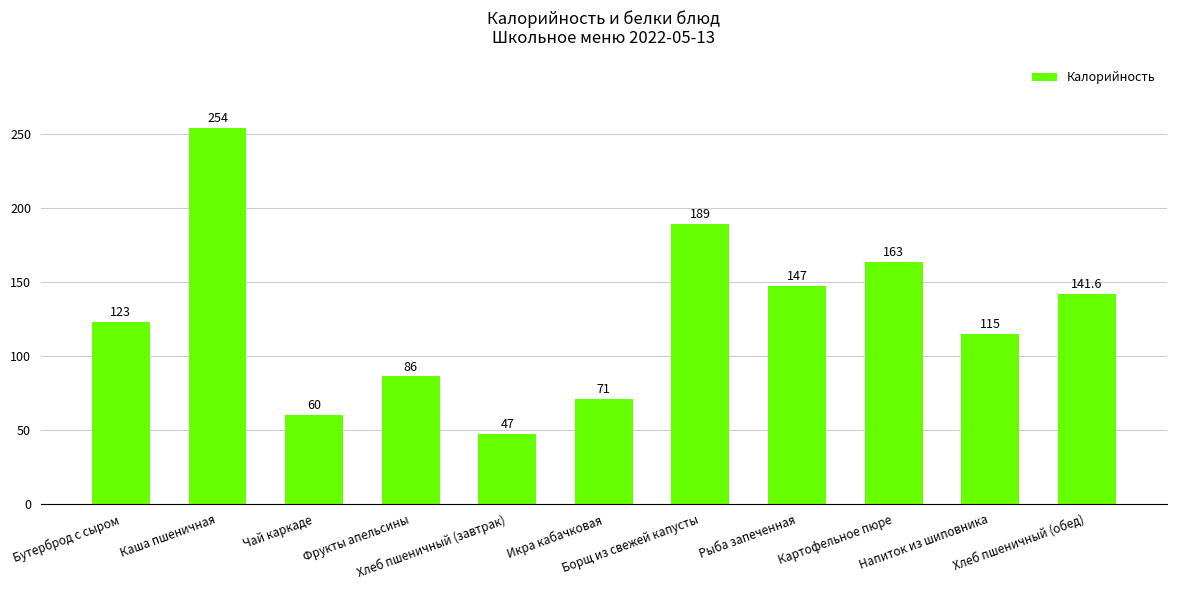

True or false: the data shows 123.0 at Бутерброд с сыром.

True